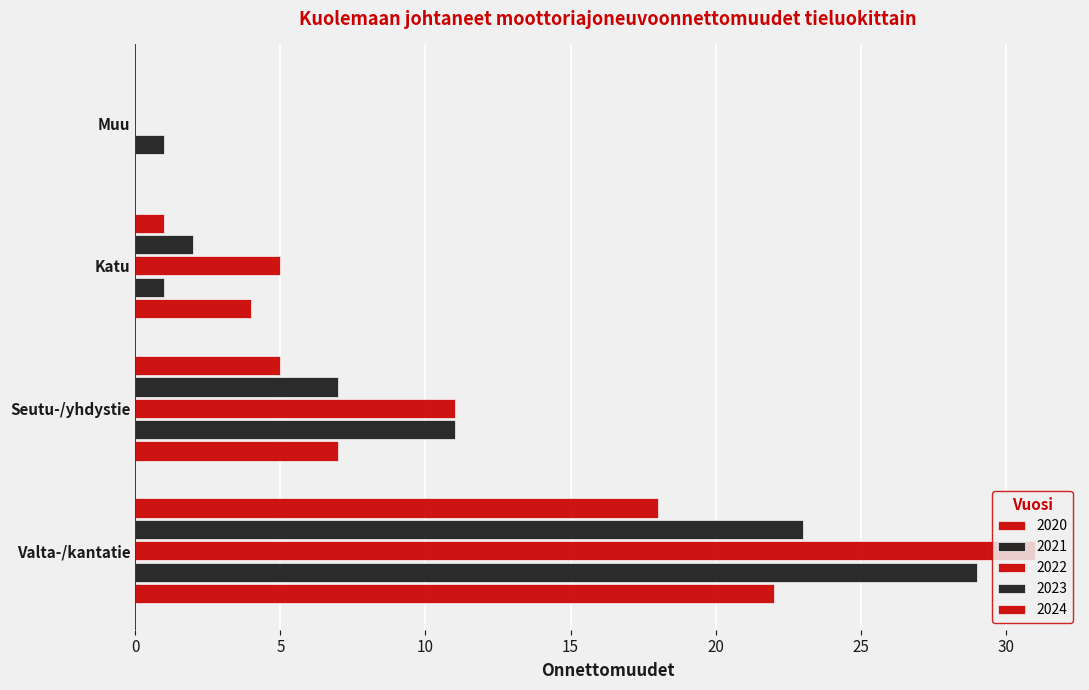

What is the approximate value of 2020 at Valta-/kantatie?

22